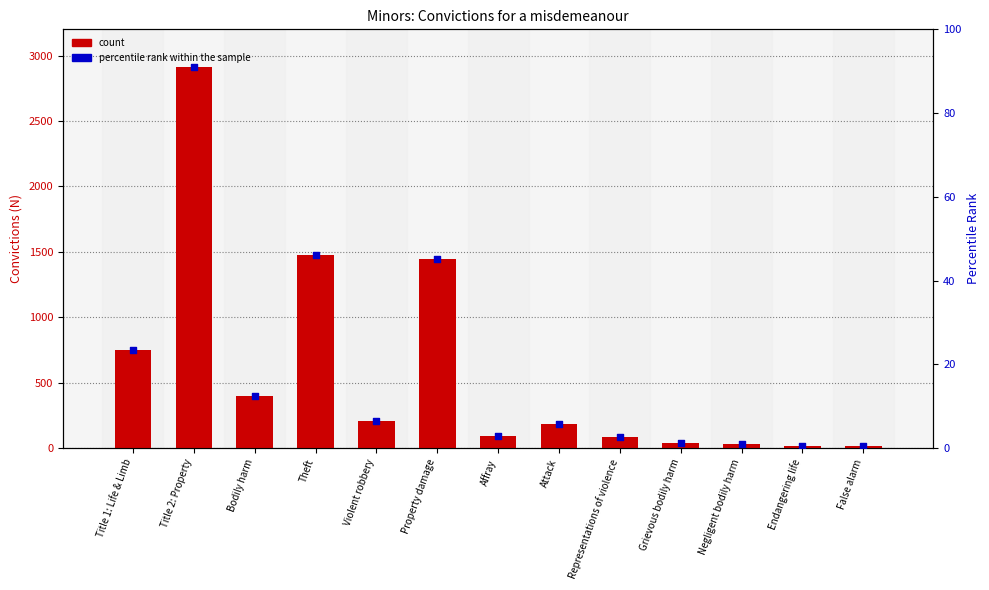

Which series reaches the minimum Y coordinate?

percentile rank within the sample